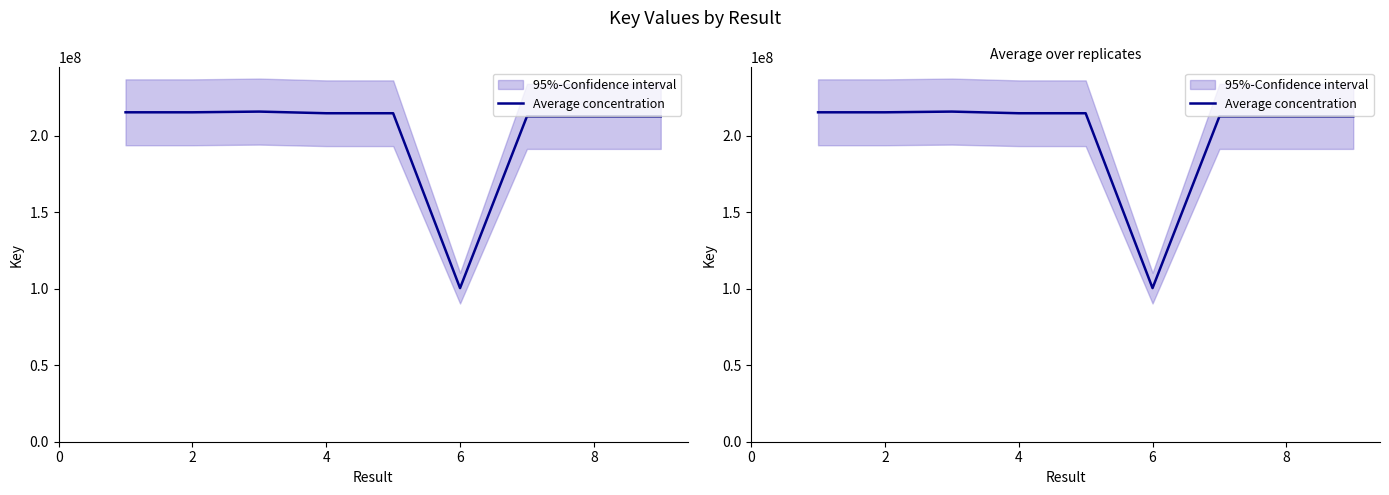

What is the change in value from 2 to 8?

-2668440